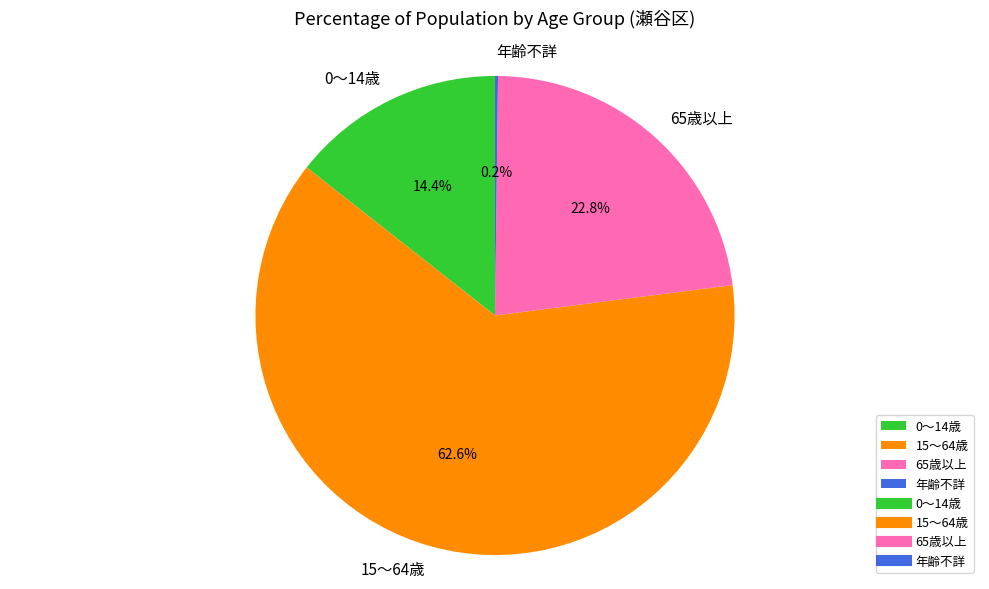

Which has a higher value, 15～64歳 or 65歳以上?

15～64歳